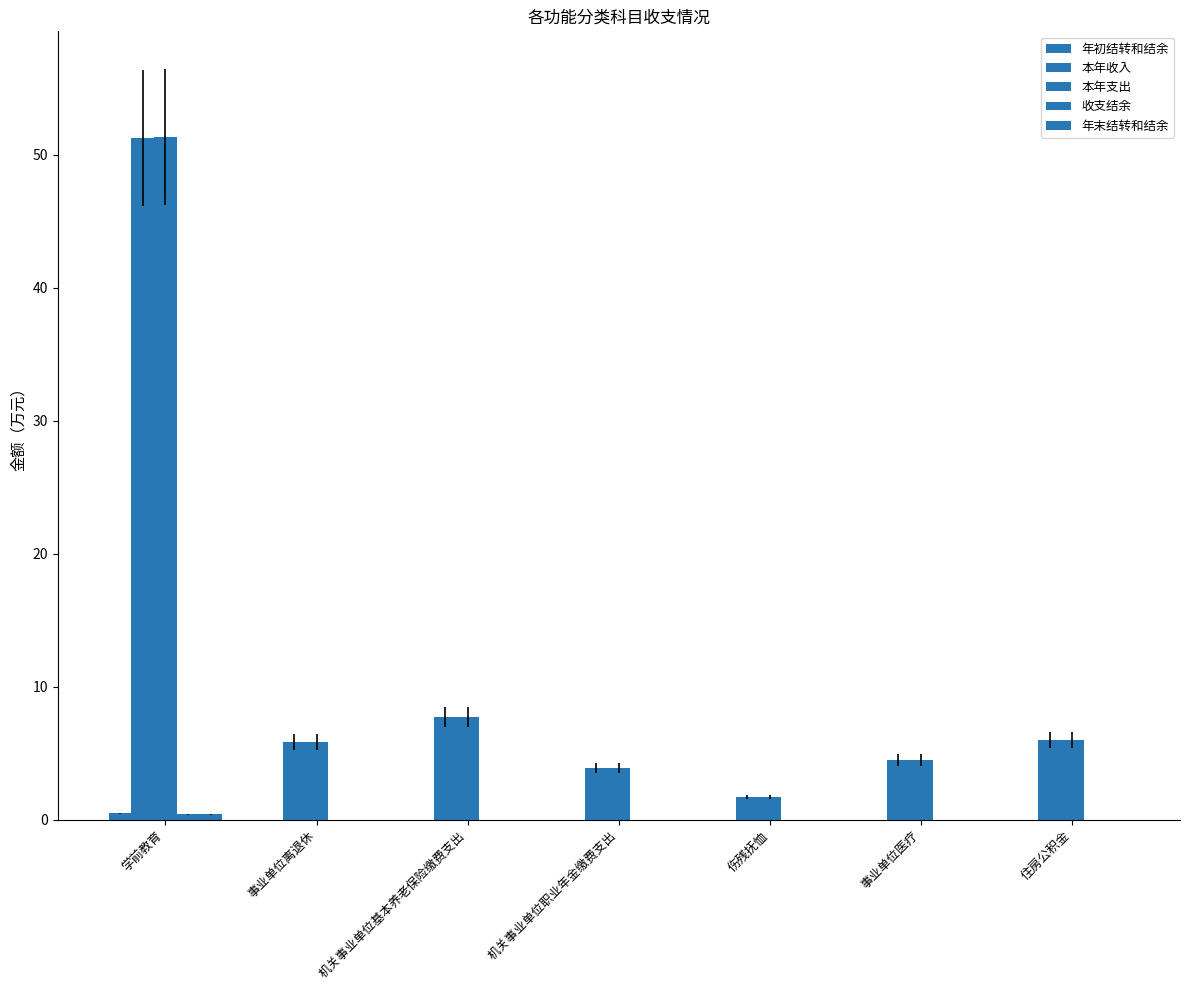

The value of 收支结余 at 事业单位离退休 is 0.0. True or false?

True